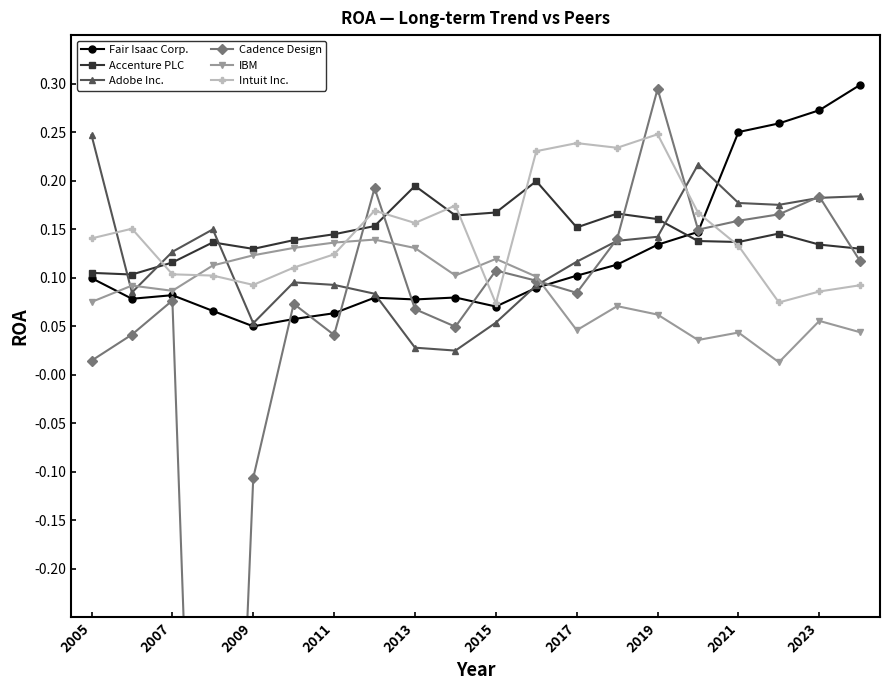

What is the difference between the second highest and minimum values in the Fair Isaac Corp. series?

0.2